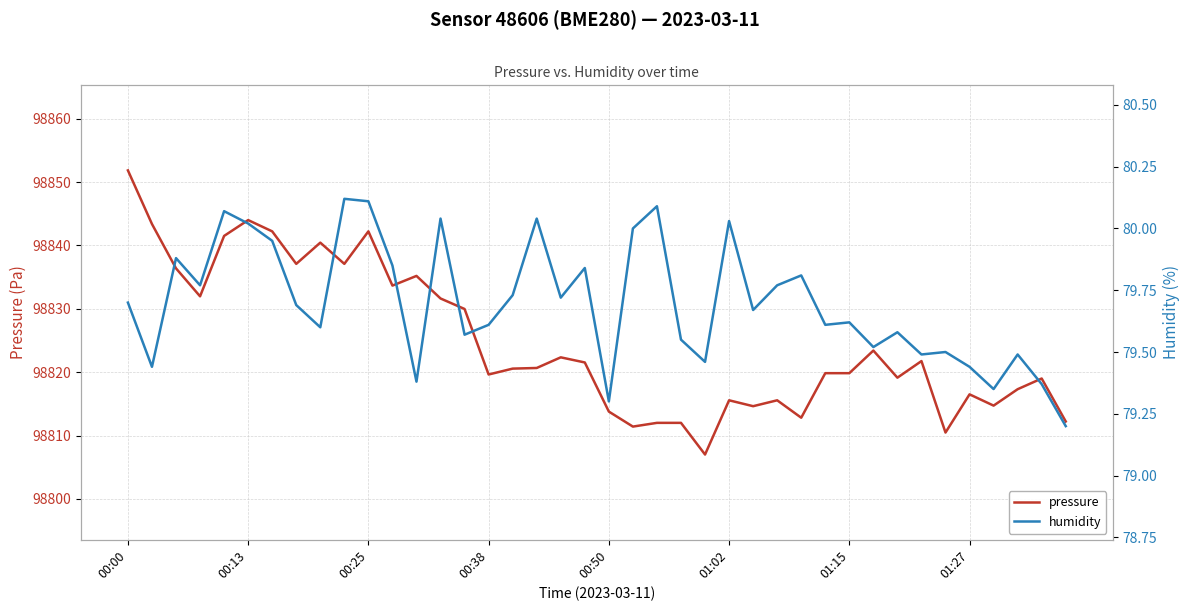

Rank the series by their average value, from highest to lowest.

pressure, humidity